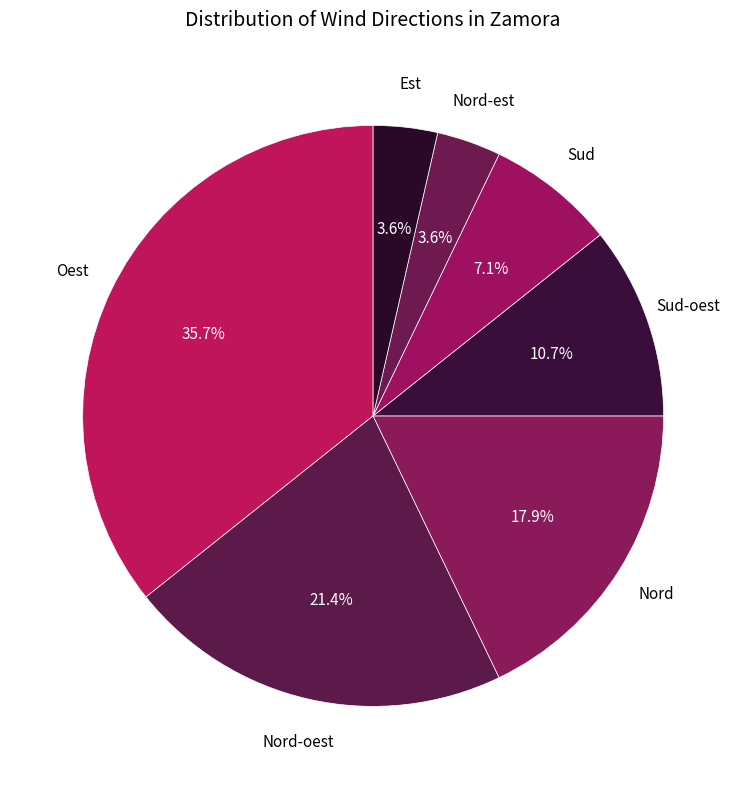

Which category has the smallest portion of the pie?

Nord-est